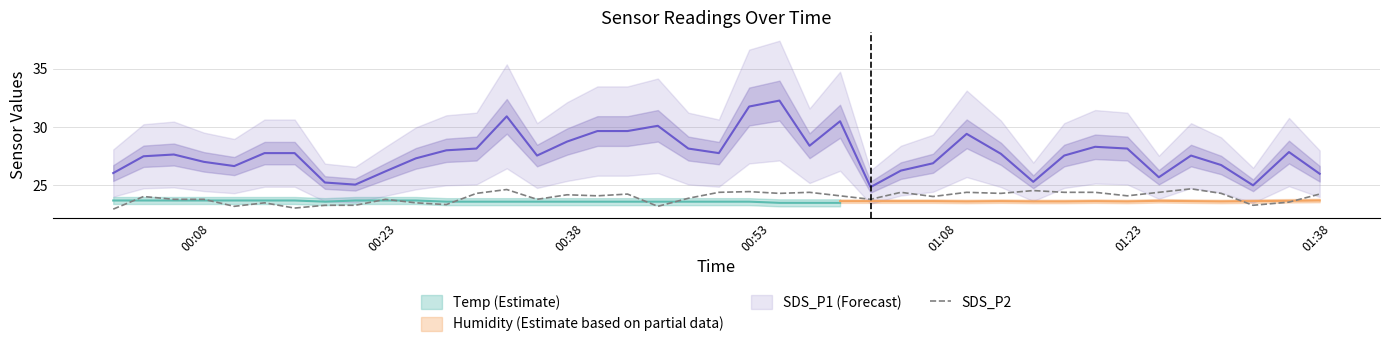

What is the lowest value of the SDS_P2 series?

23.0